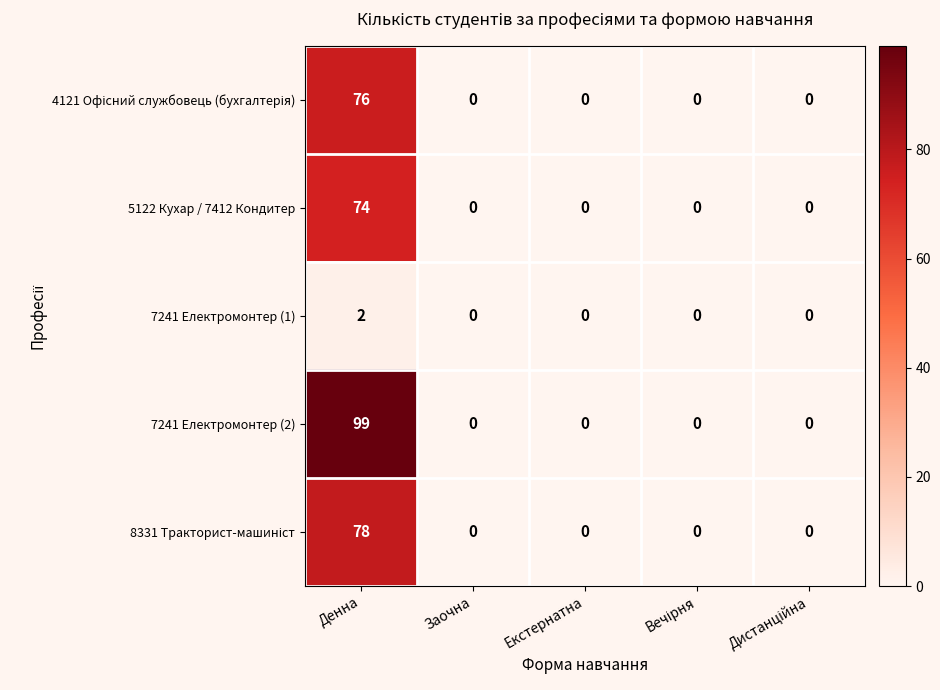

The value of 7241 Електромонтер (2) at Екстернатна is 0. True or false?

True